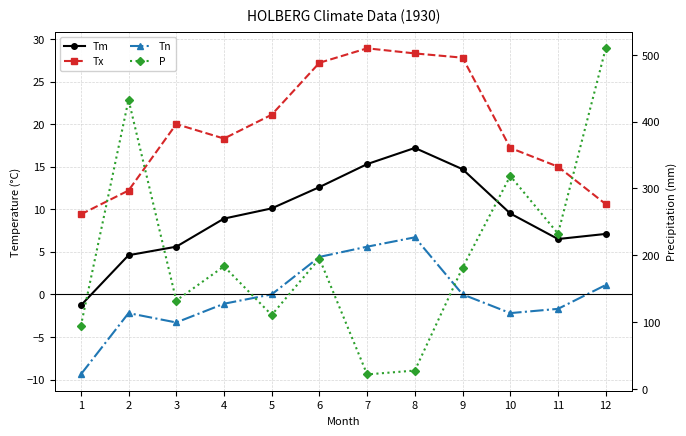

How many values in Tm are below zero?

1